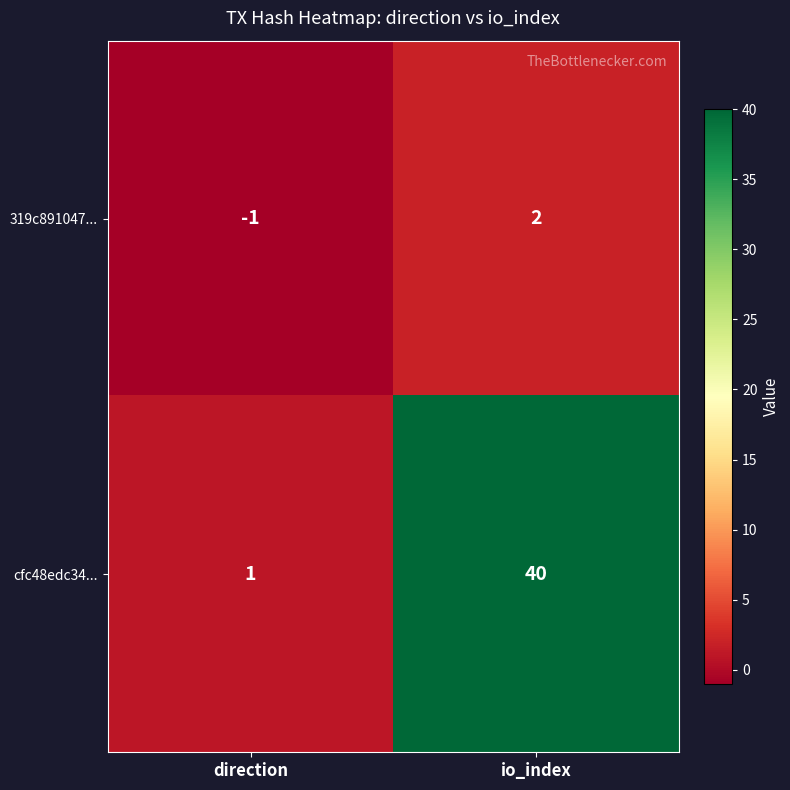

What is the difference between the maximum and minimum values in the 319c891047... series?

3